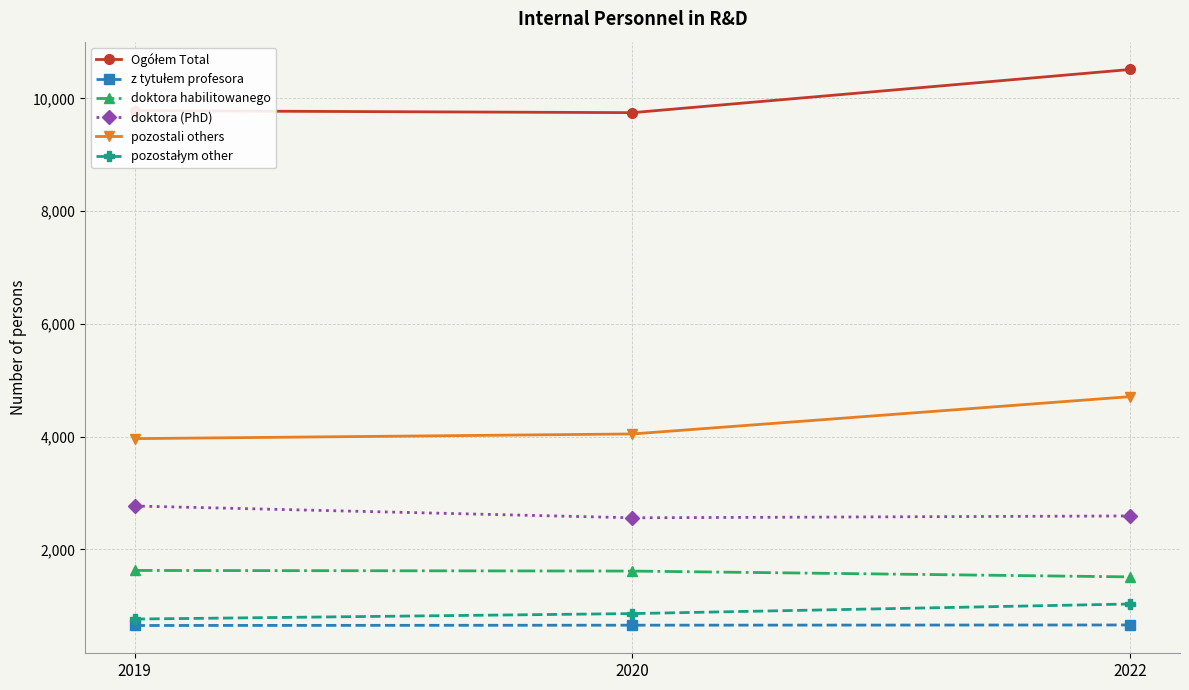

Is it true that pozostali others equals 6735 at 2022?

False